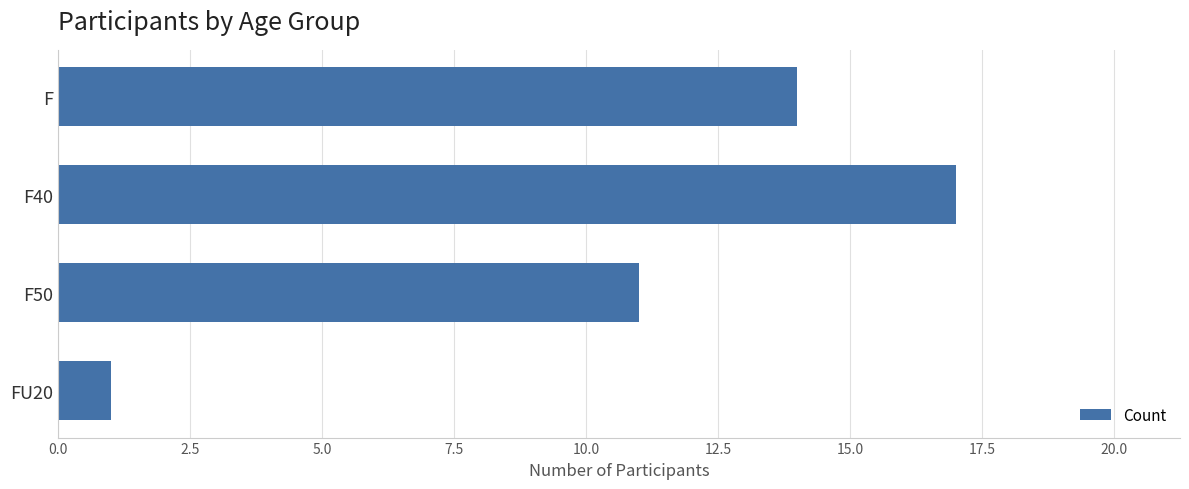

Are the bars horizontal?

Yes